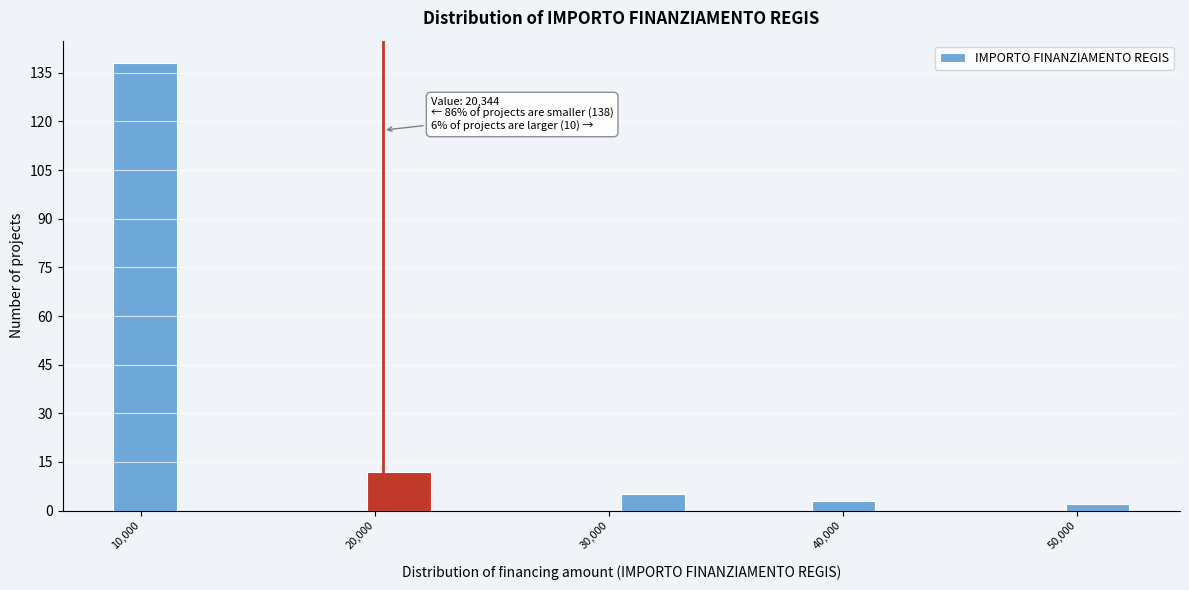

Around what value on the x-axis is the tallest bar? Give the approximate position of its centre, as read against the axis.

10000